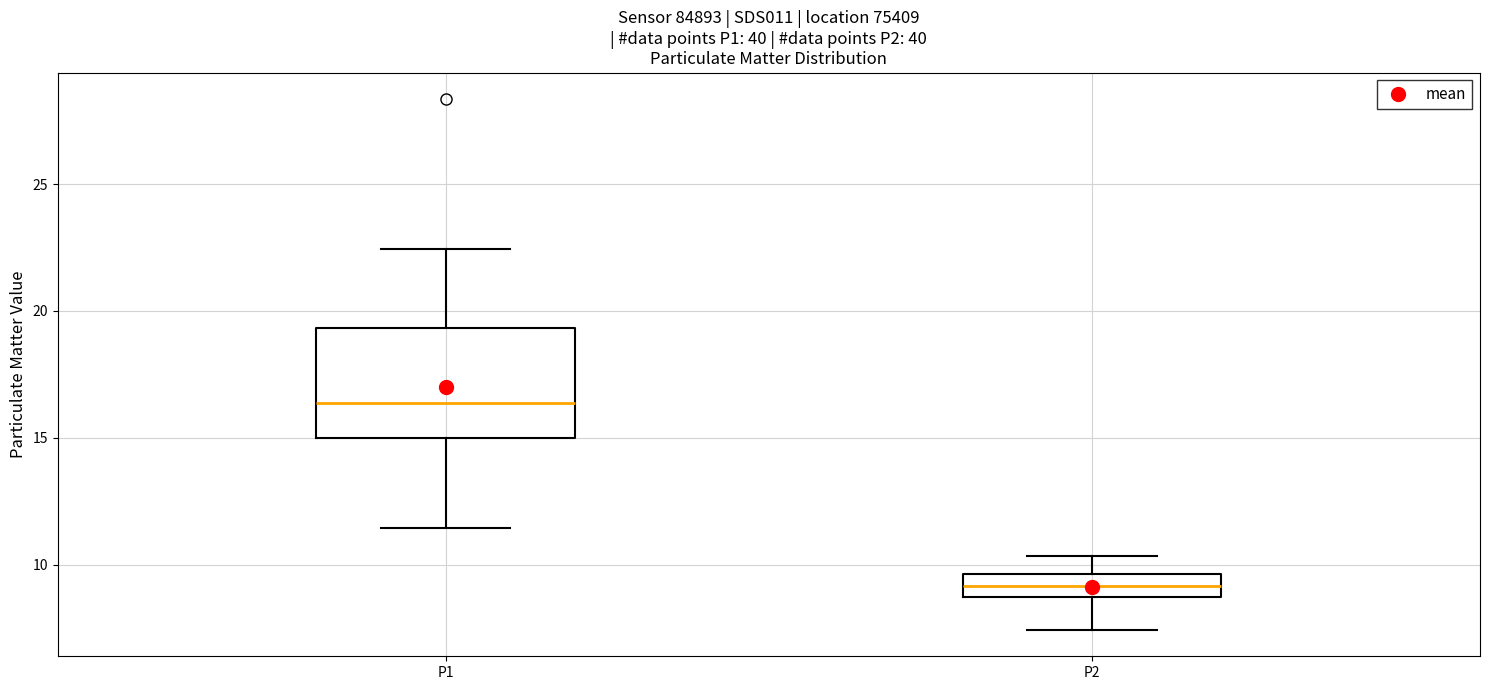

Reading left to right, read every box against the y-axis: the position of its median line, the range the box covers, and the ends of its whiskers. The values are not printed on the chart, so give them approximately, as read against the axis.

P1: median 16.5, box 15.0 to 19.5, whiskers 11.5 to 22.5
P2: median 9.0, box 8.5 to 9.5, whiskers 7.5 to 10.5